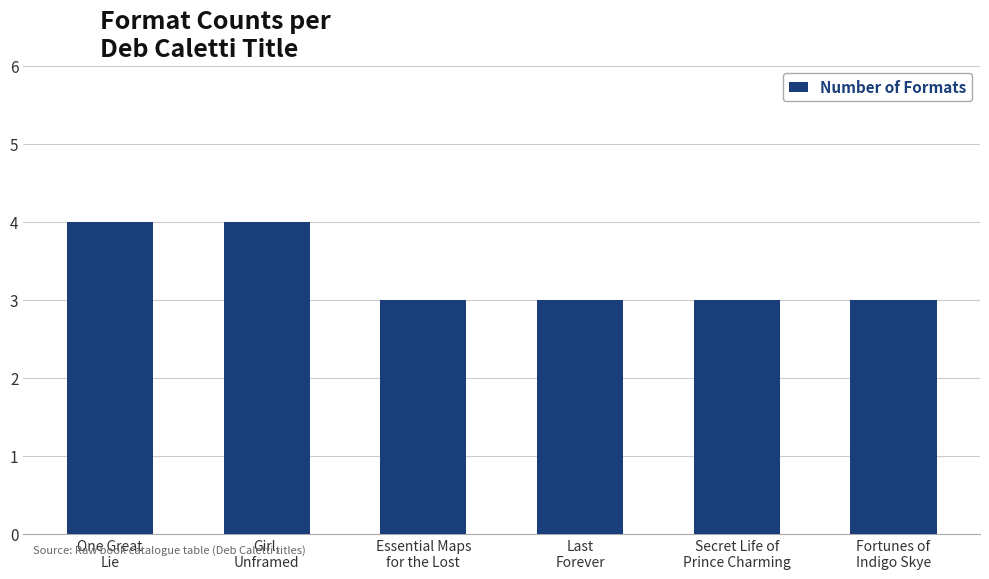

Reading left to right, what are all the values shown in this chart?

One Great
Lie=4	Girl,
Unframed=4	Essential Maps
for the Lost=3	Last
Forever=3	Secret Life of
Prince Charming=3	Fortunes of
Indigo Skye=3